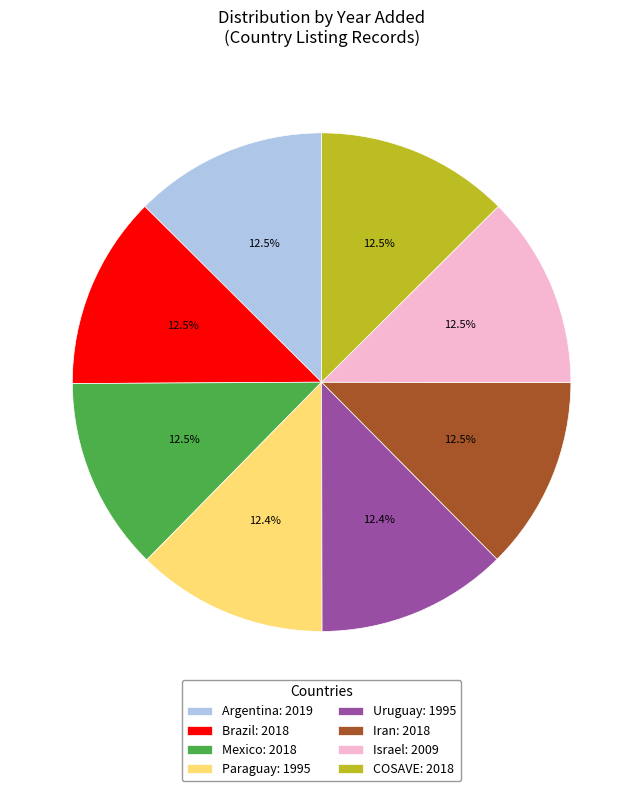

What percentage is NOT represented by Israel: 2009?

87.5%